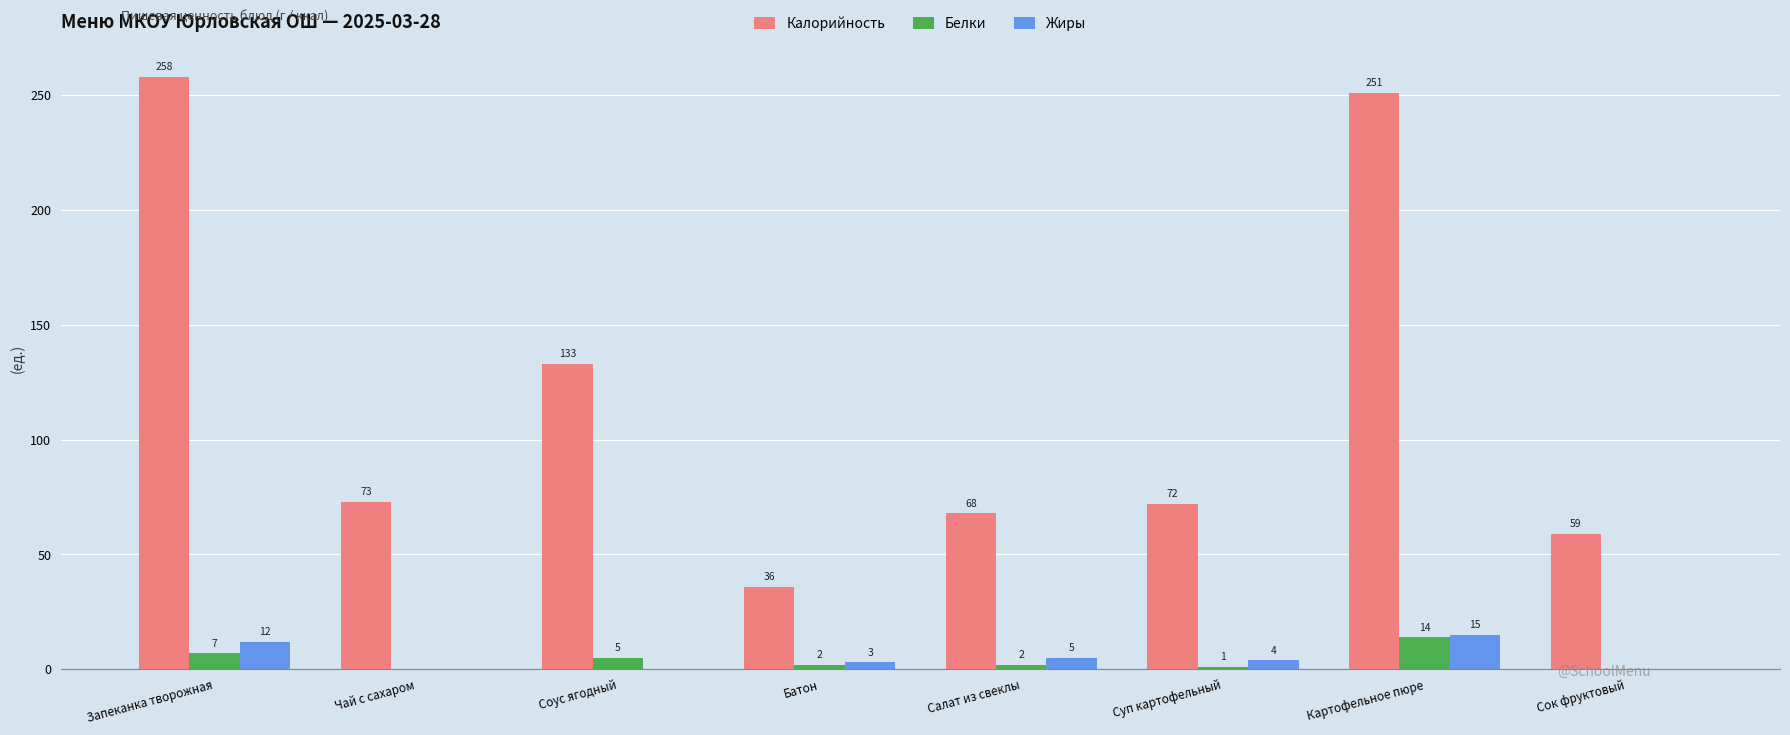

Is it true that Белки equals 5 at Соус ягодный?

True